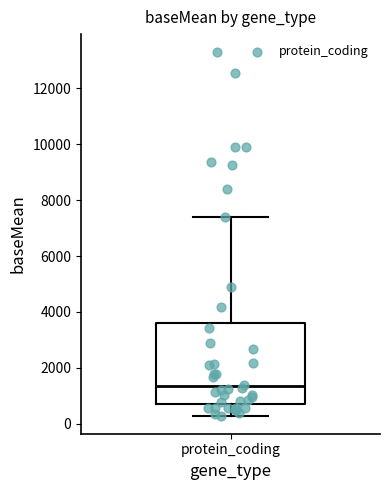

Read this box plot against the y-axis: the position of the median line, the range covered by the box, and the ends of both whiskers. The values are not printed on the chart, so give them approximately, as read against the axis.

median 1400, box 800 to 3600, whiskers 200 to 7400